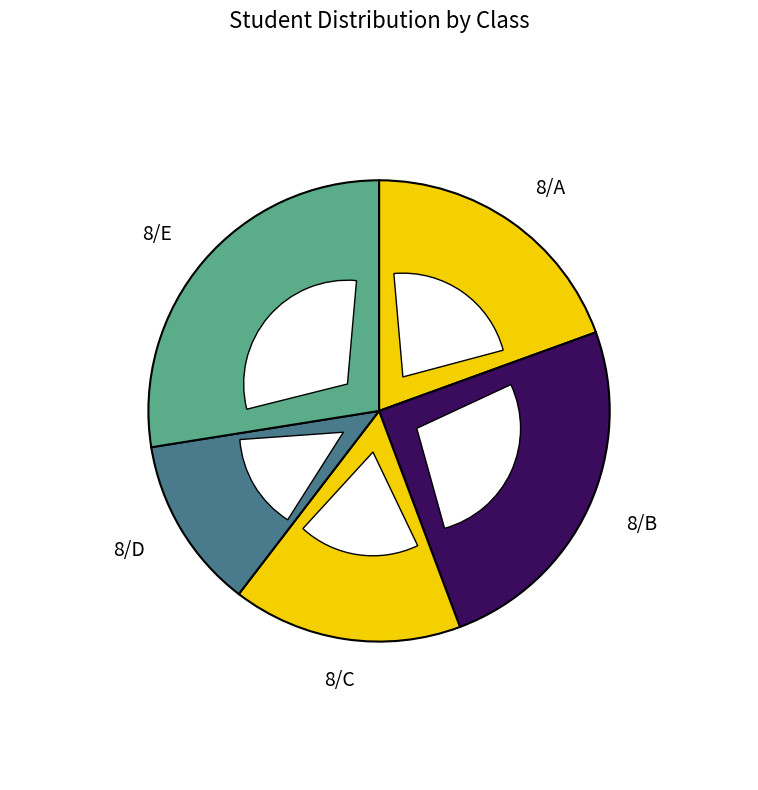

Does any single category account for the majority?

No